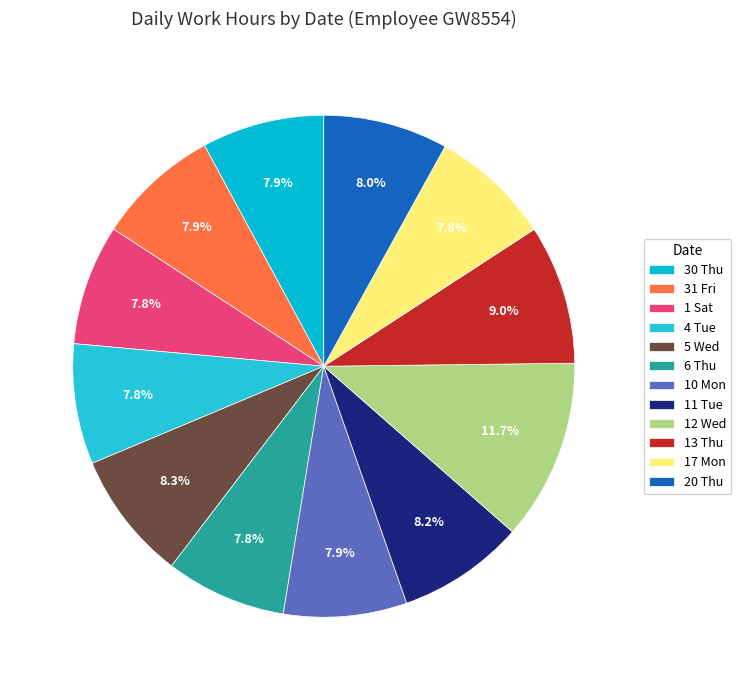

How many slices are in this pie chart?

12